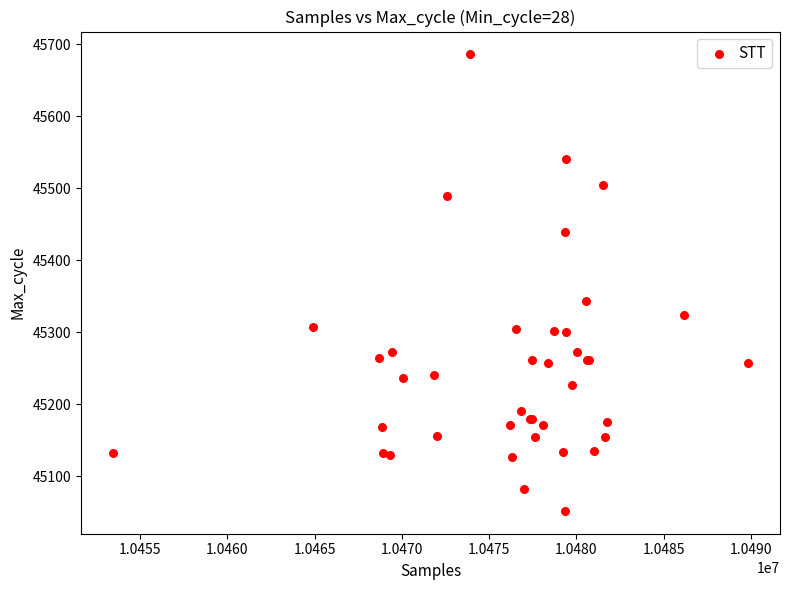

What Y value in the scatter plot is closest to 45369?

45344